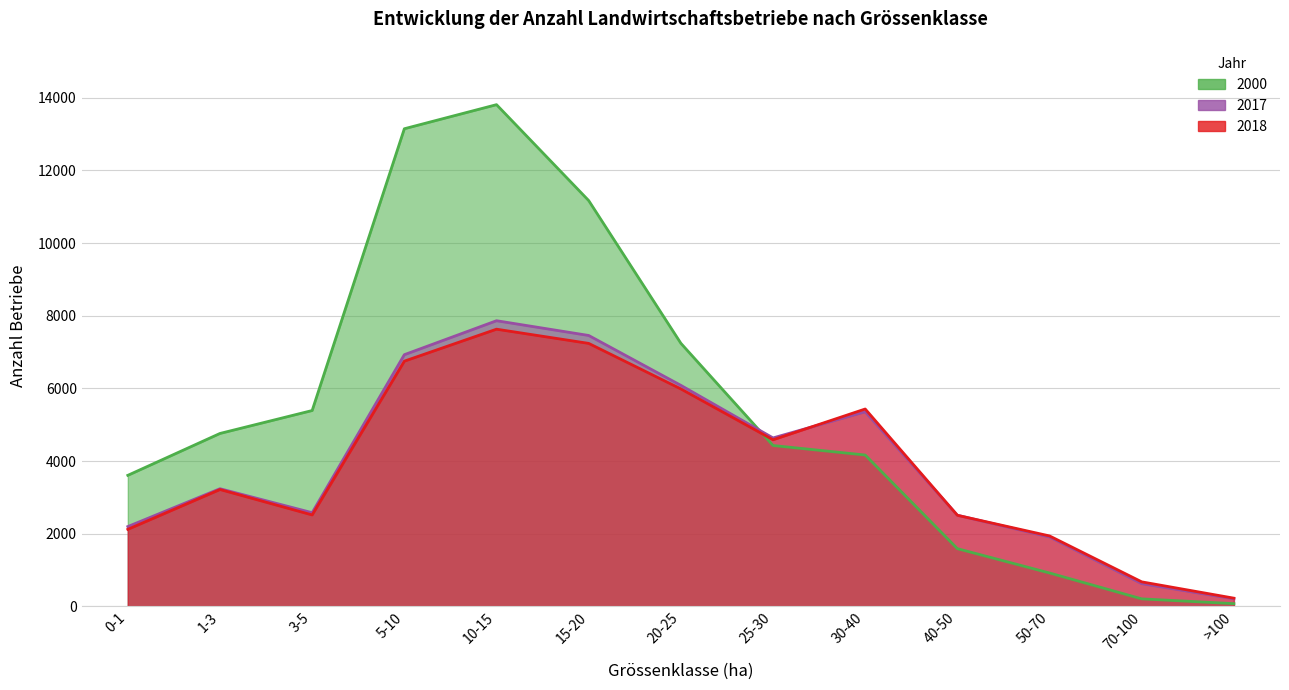

How many intersections are there between 2017 and 2018?

3